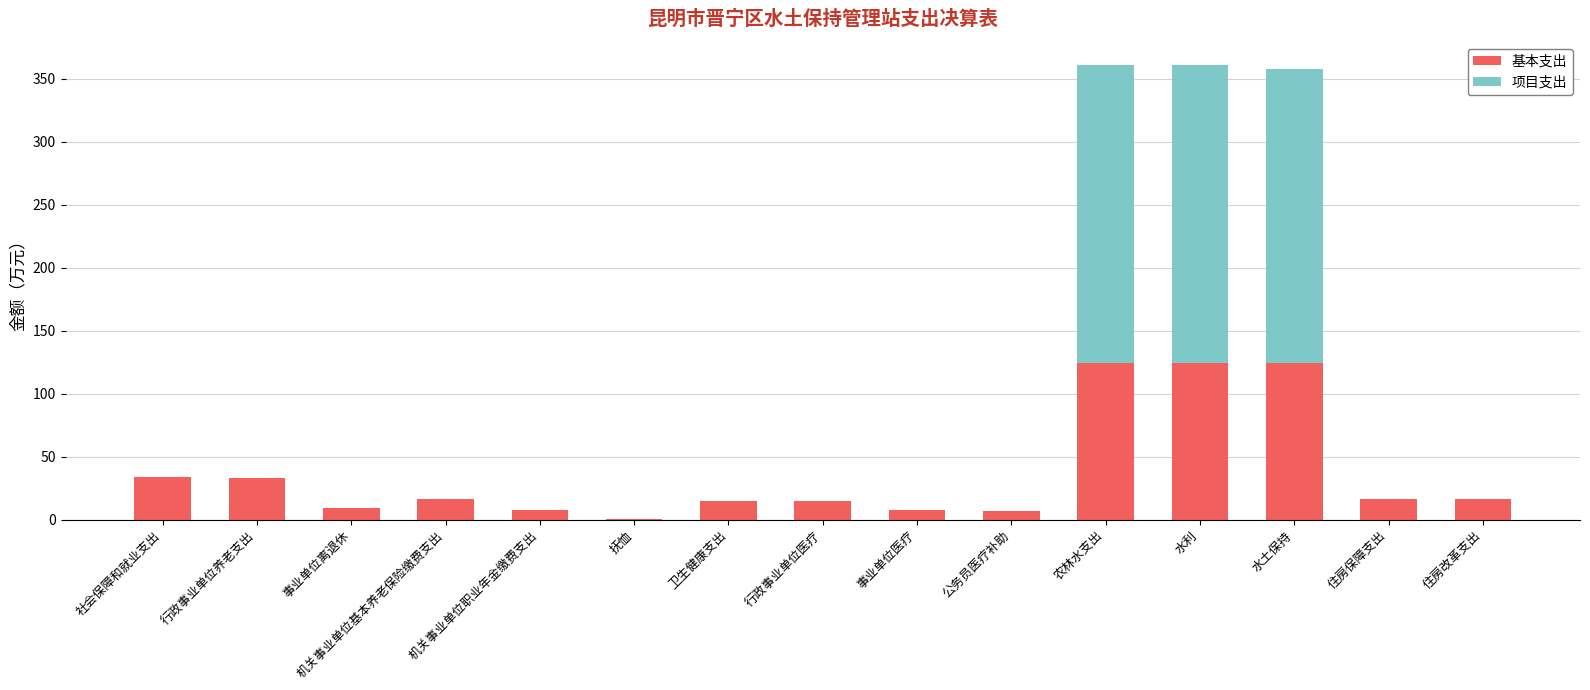

Is it true that 基本支出 equals 15.1 at 卫生健康支出?

True